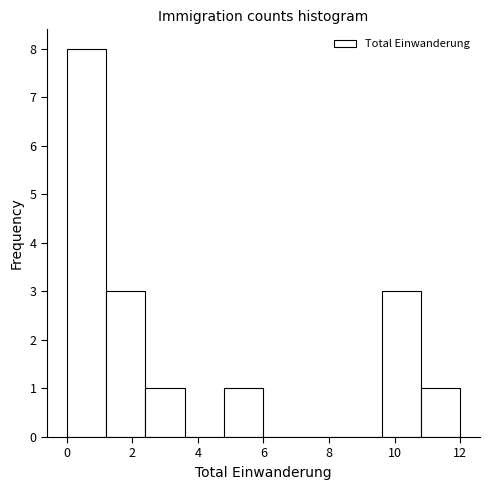

How tall is the bar that spans 4.8 to 6.0 on the x-axis? The values are not printed on the chart, so give them approximately, as read against the axis.

1